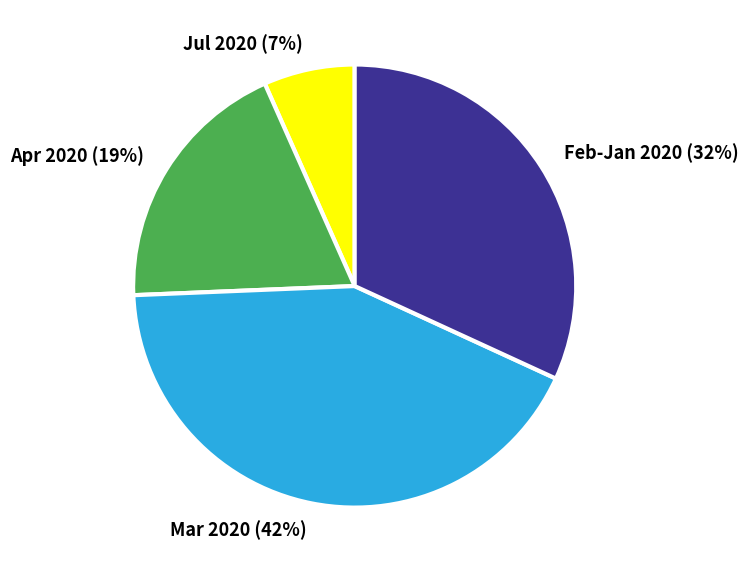

To the nearest percent, what is the average slice percentage?

25%